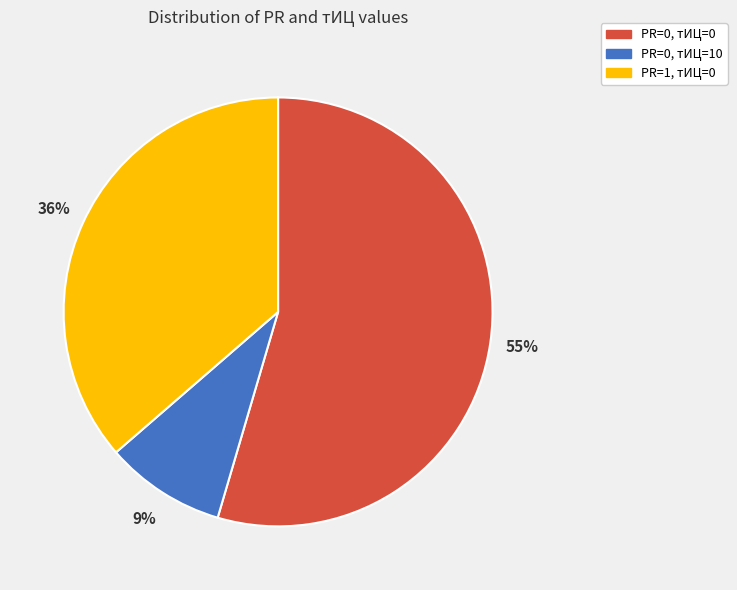

Does PR=0, тИЦ=10 represent more than half of the total?

No